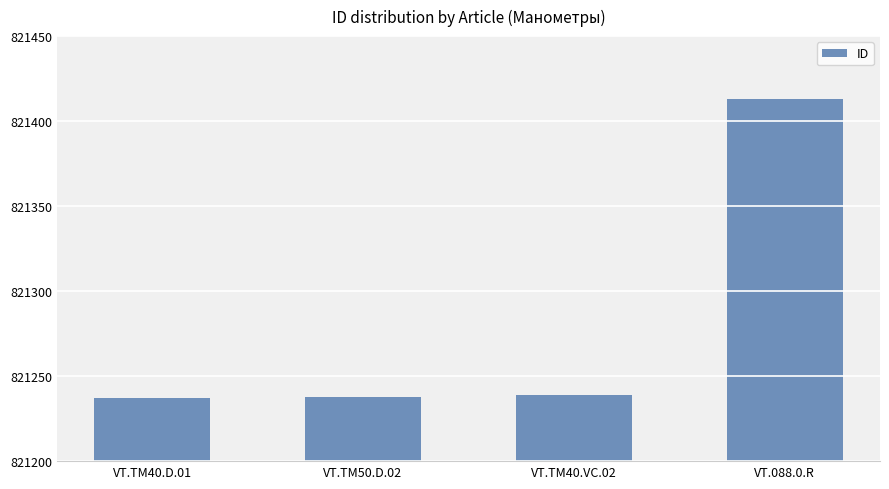

Approximately how many times larger is the value at VT.TM40.VC.02 compared to VT.088.0.R?

1.0